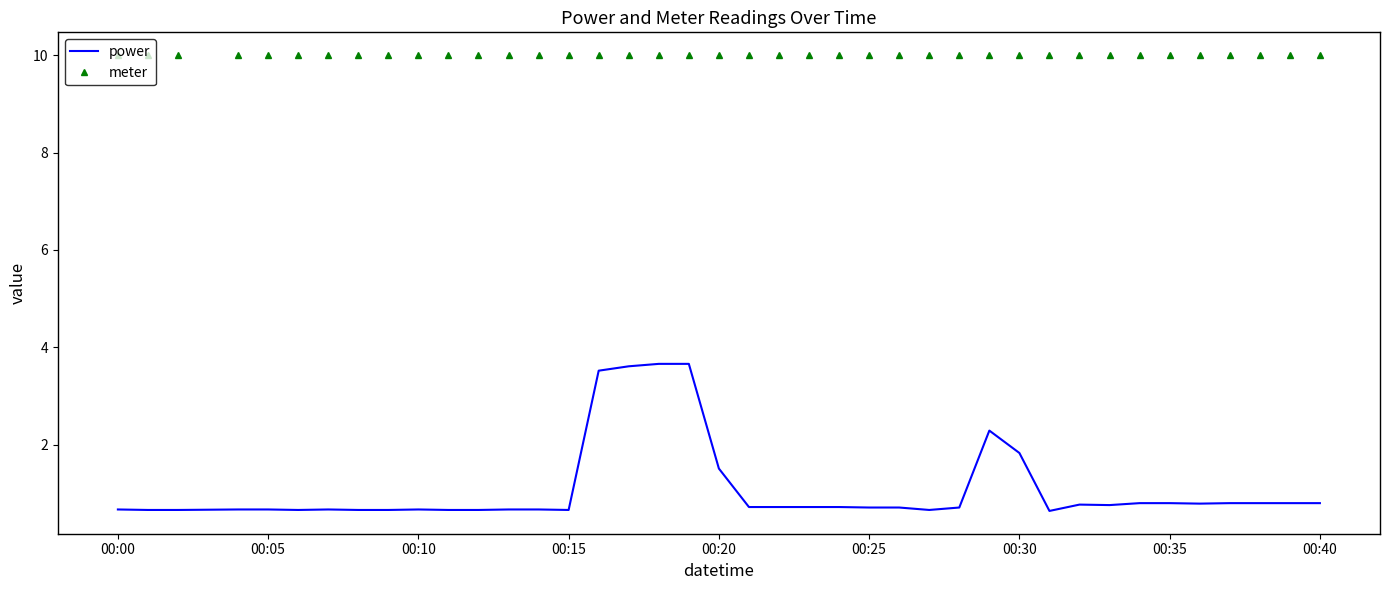

Which series has the widest spread of values?

power